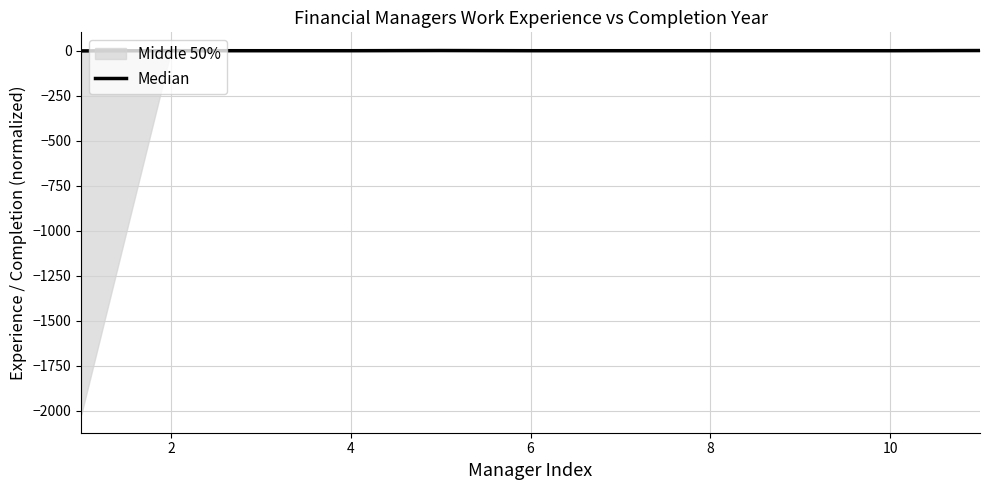

Is this an area chart (filled region under the line)?

No